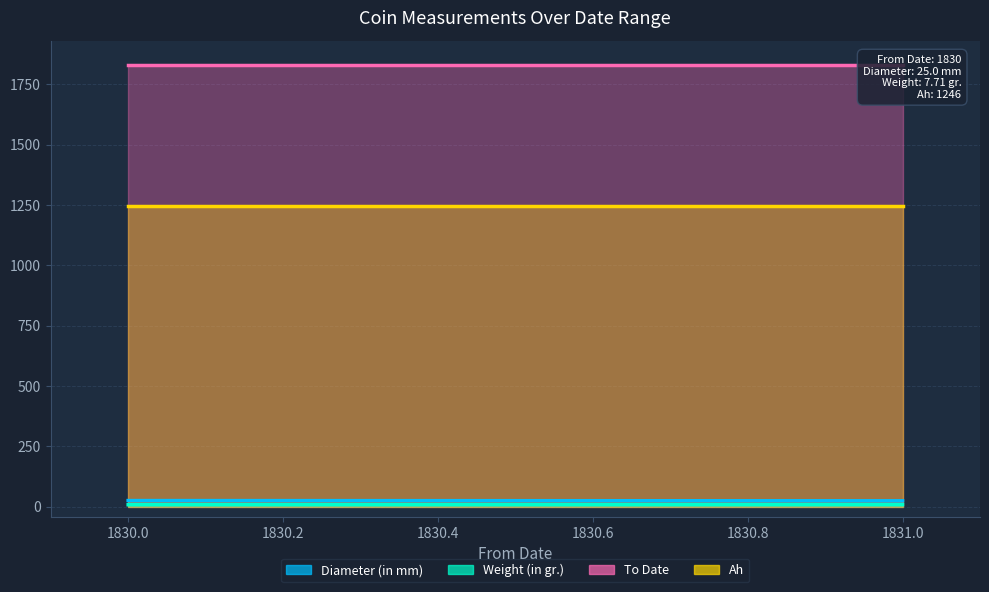

Which has a higher value, 1831 or 1830?

1830